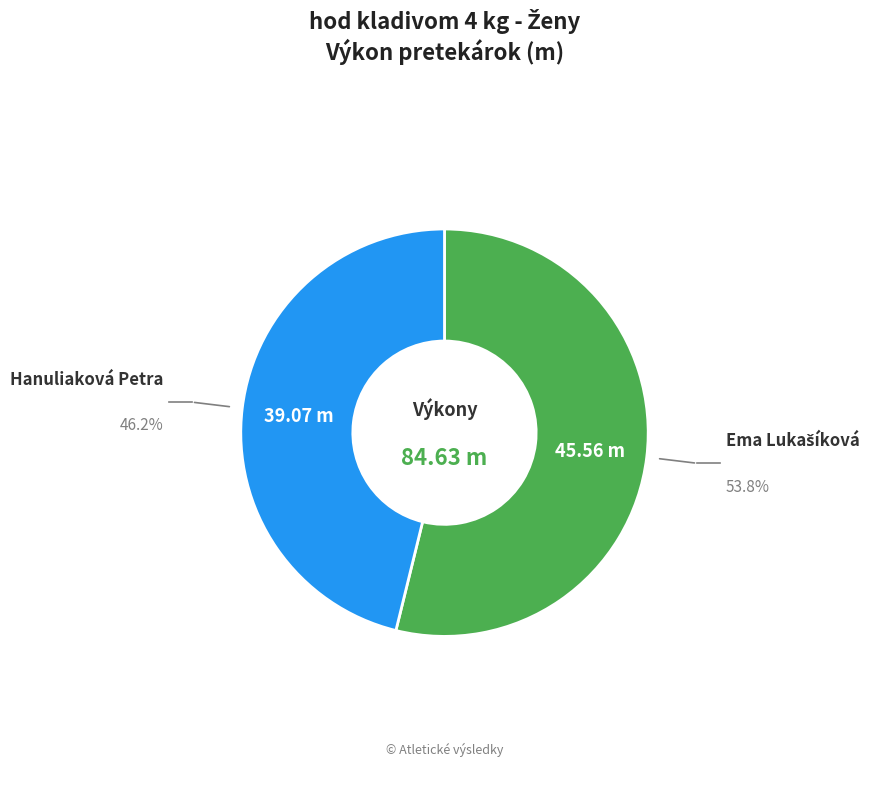

Does any single category account for the majority?

Yes